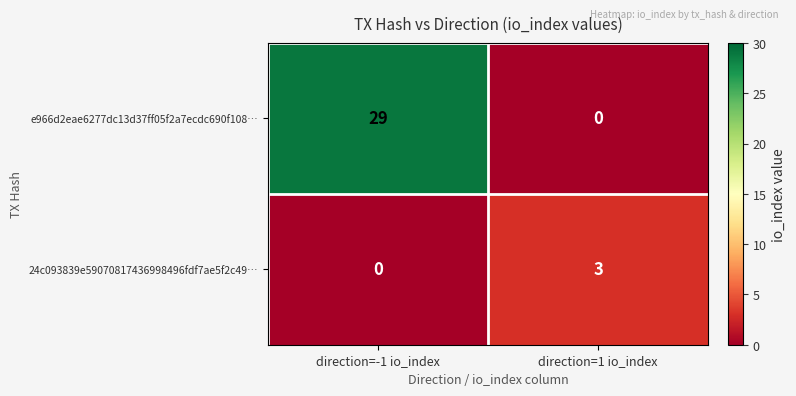

The e966d2eae6277dc13d37ff05f2a7ecdc690f108… series shows 29 at direction=-1 io_index. True or false?

True